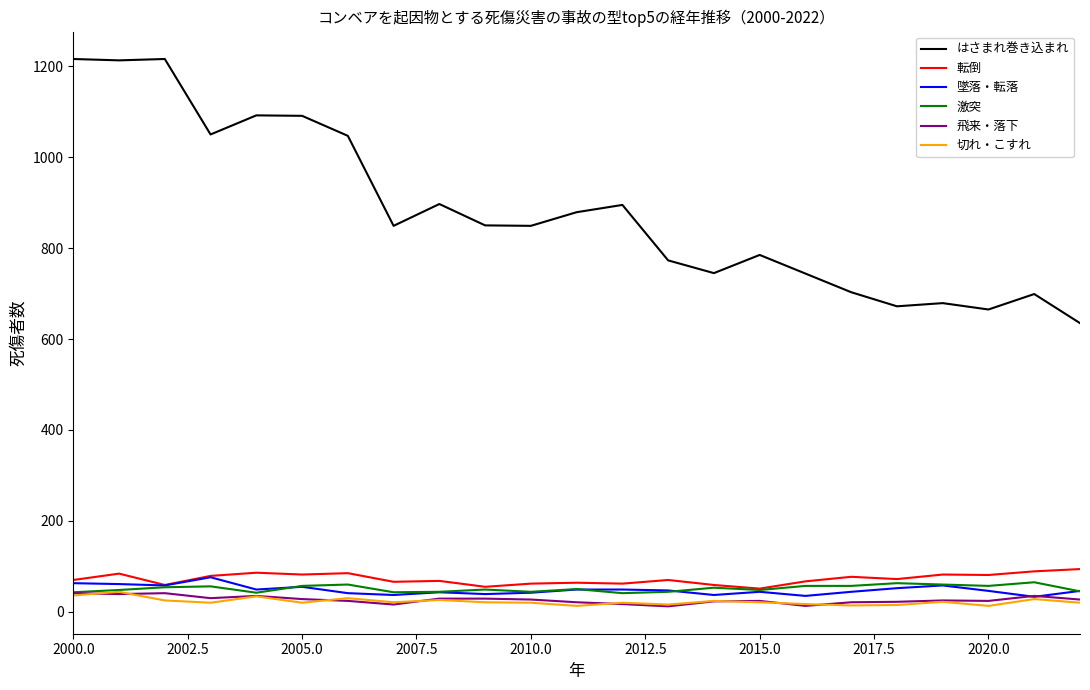

Which series has the largest total across all categories?

はさまれ巻き込まれ